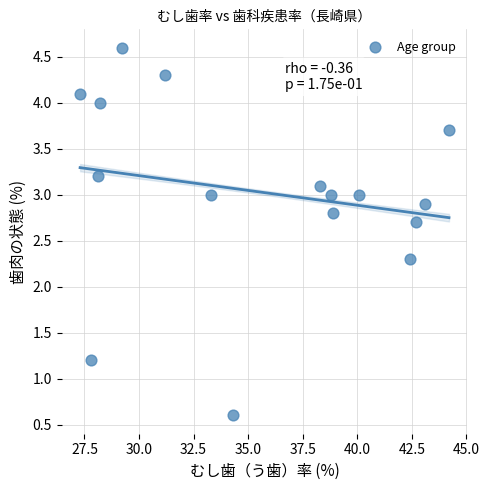

What is the range of Y values (max minus min)?

4.0